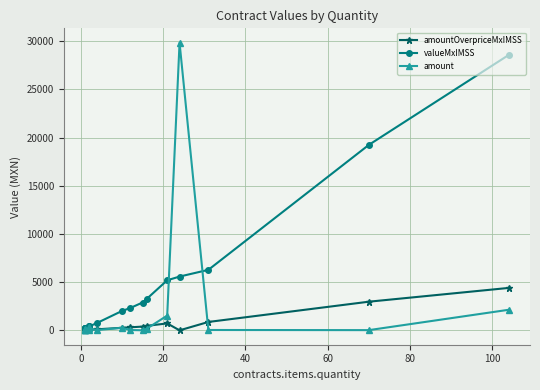

What is the maximum value for valueMxIMSS?

28579.6